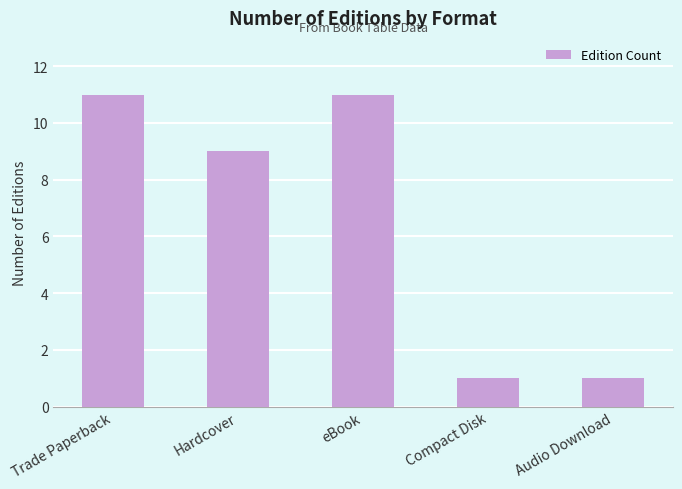

What is the change in value from Hardcover to Audio Download?

-8